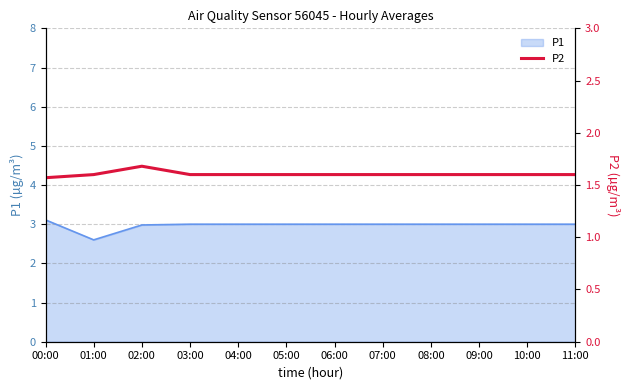

Where is P1 nearest to the value 2?

01:00